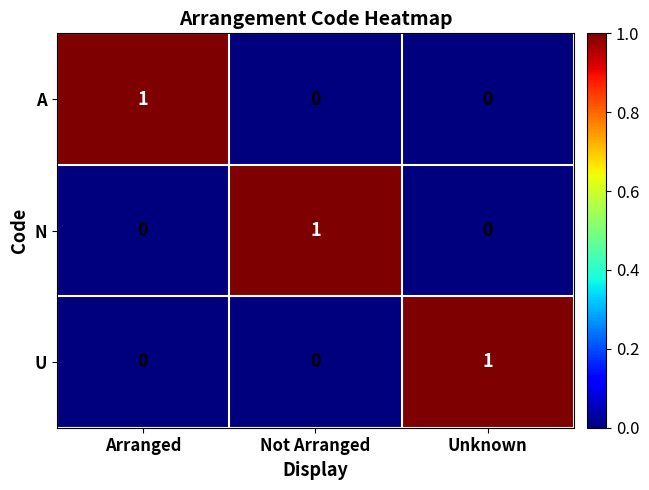

Reading right to left, transcribe all the data shown in this chart.

A: Unknown=0	Not Arranged=0	Arranged=1
N: Unknown=0	Not Arranged=1	Arranged=0
U: Unknown=1	Not Arranged=0	Arranged=0